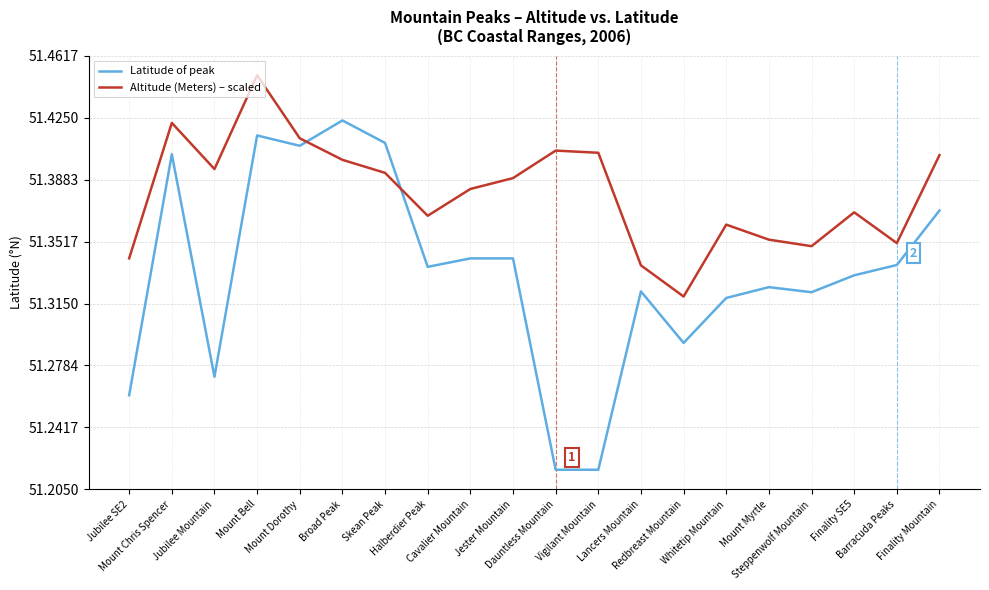

Which series has the largest range (max minus min)?

Latitude of peak